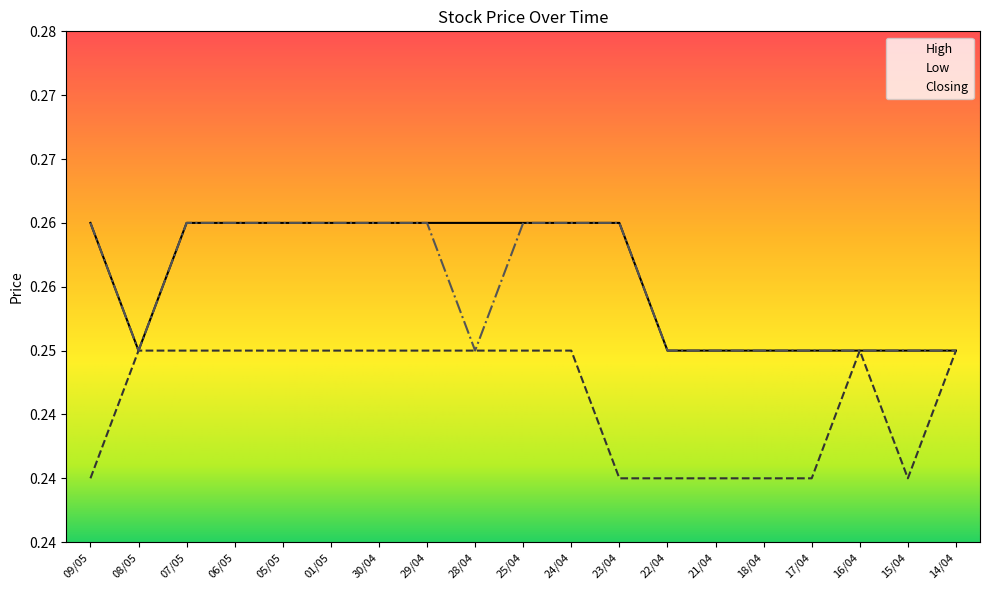

True or false: High has a value of 0.4 at 21/04.

False